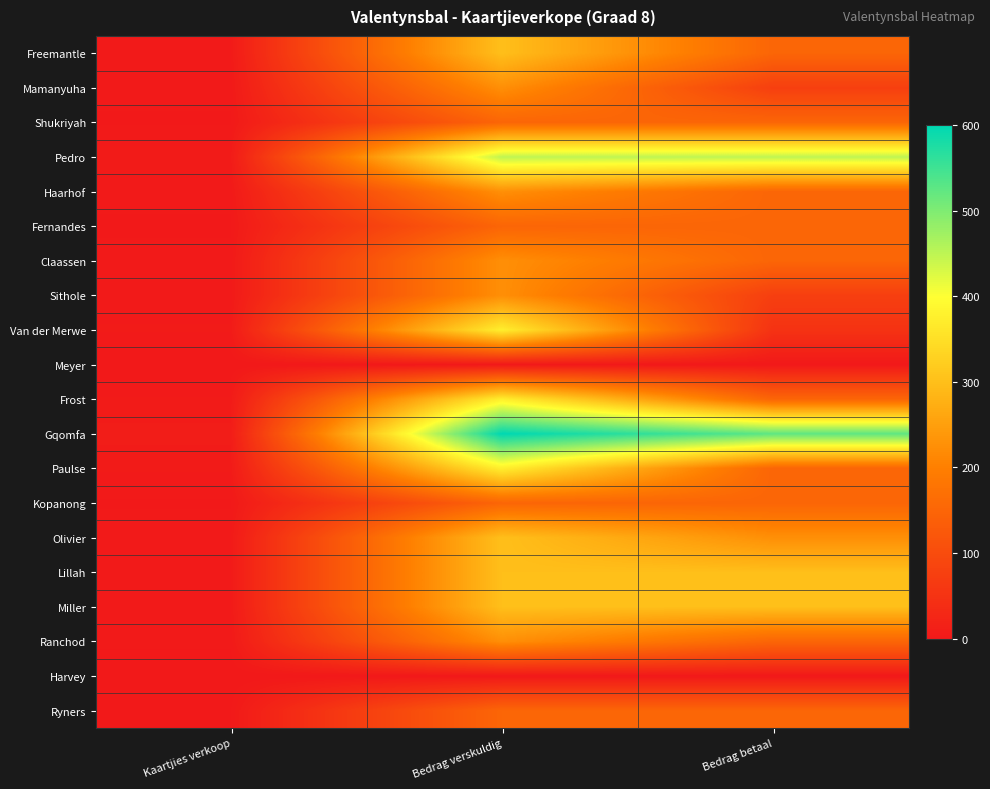

Which category has the highest value across all series?

Bedrag verskuldig